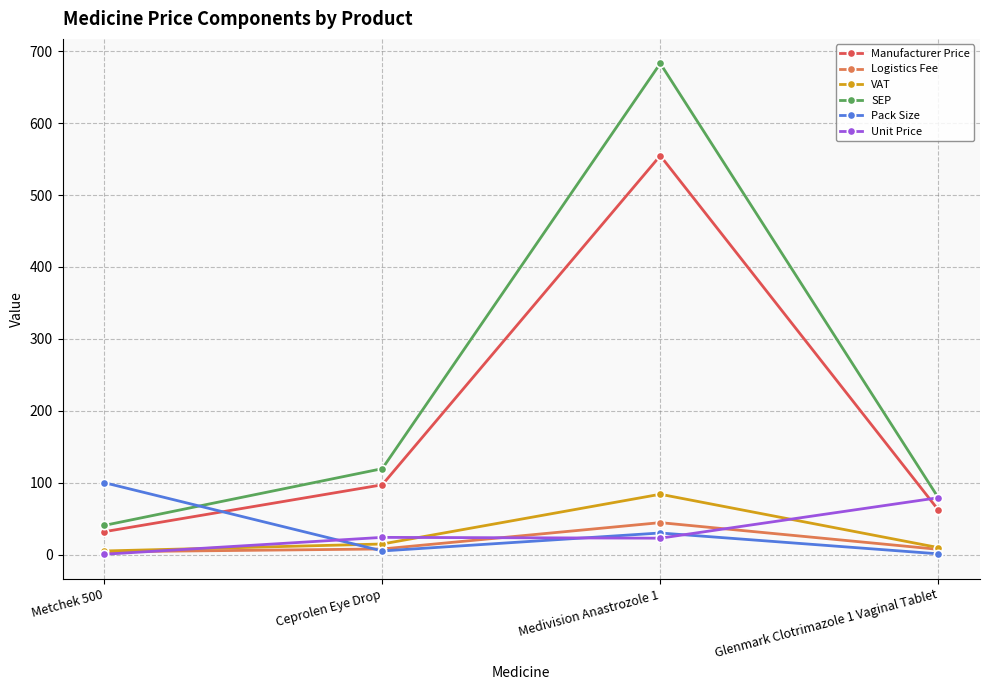

What is the sum of the VAT values at Metchek 500 and Ceprolen Eye Drop?

19.6